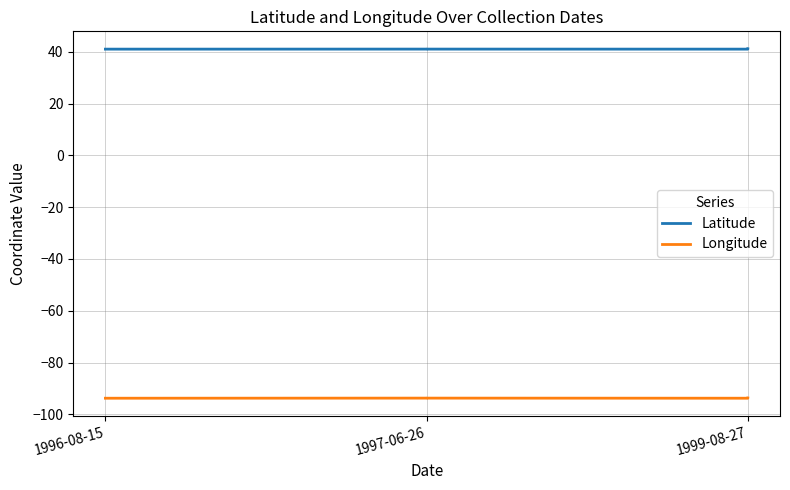

Which category has the lowest value in the Latitude series?

1996-08-15